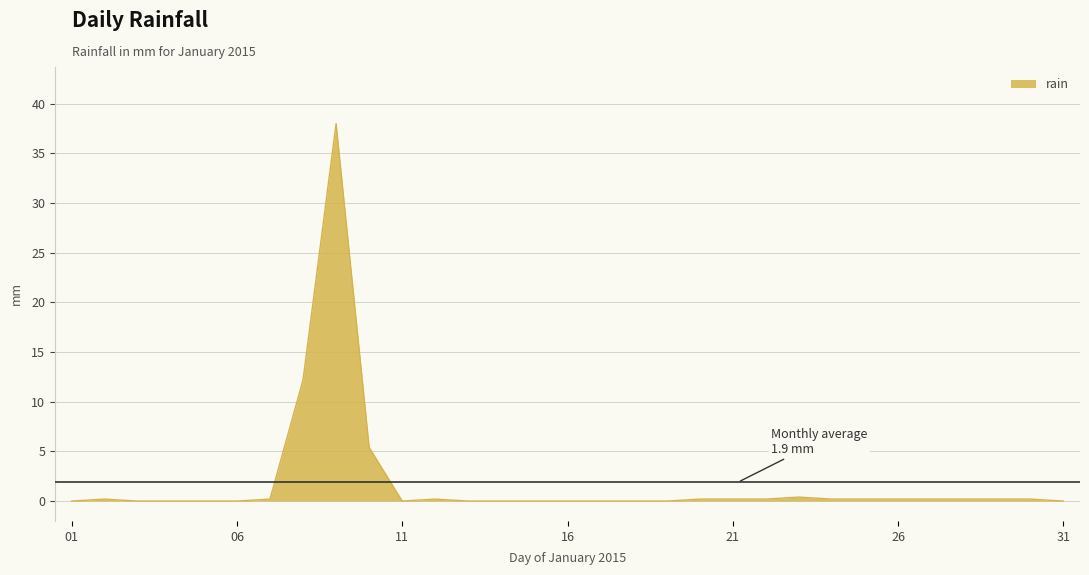

What is the greatest value displayed?

38.0